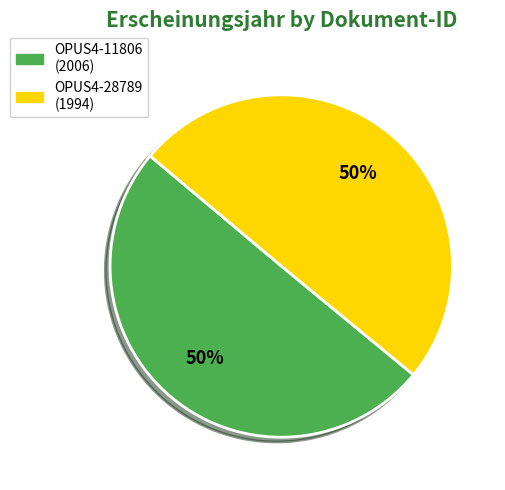

True or false: OPUS4-28789 accounts for 50% of the total.

True